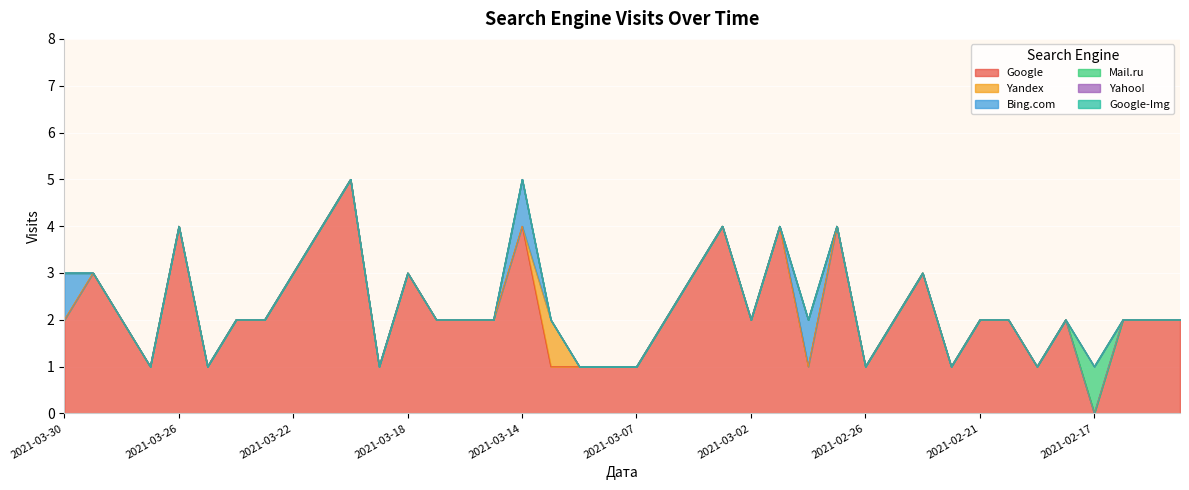

How many Yandex values are between 0 and 1?

40